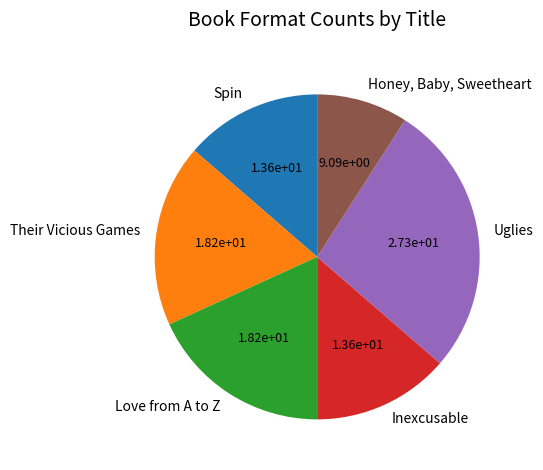

Do Spin and Uglies together represent more than half of the pie?

No